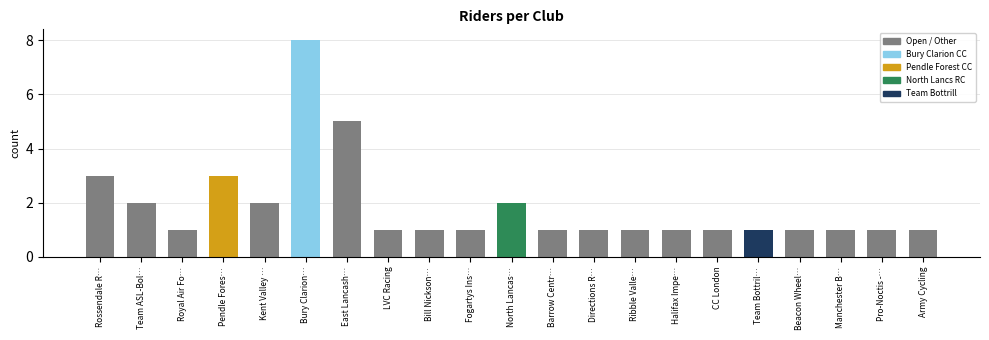

What is the ratio of the value at Barrow Centr… to the value at Team Bottril…?

1.0